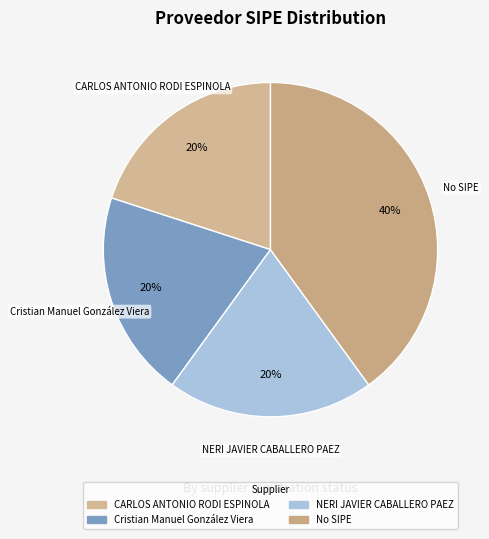

Count the number of slices in the pie.

4